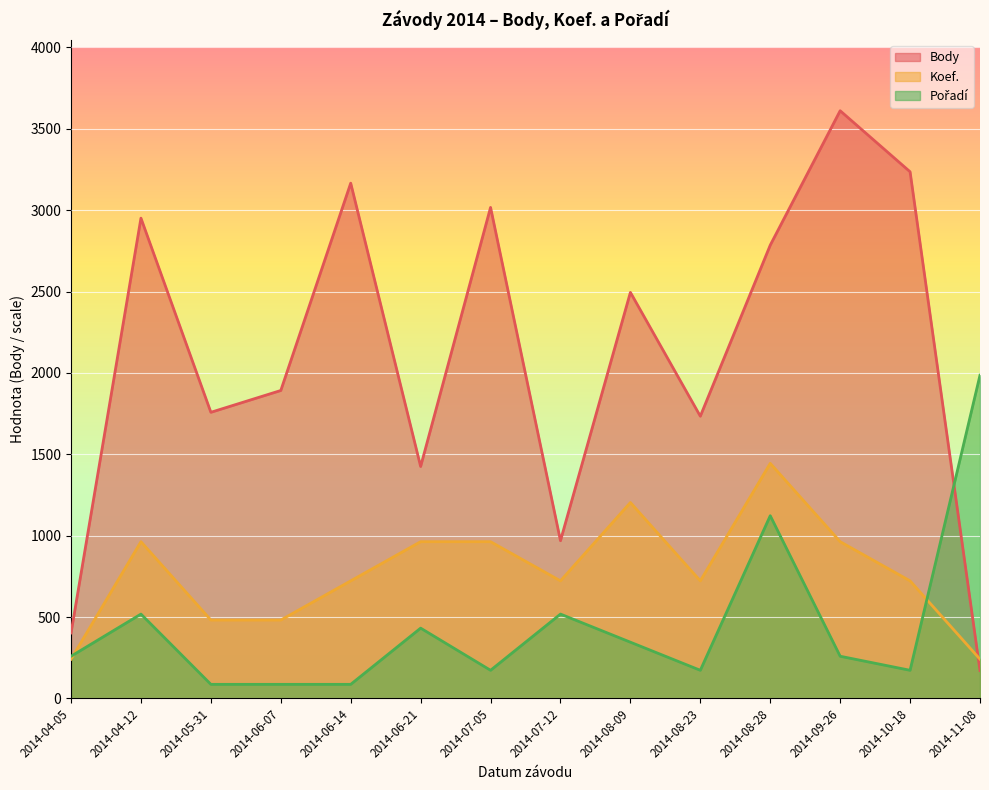

How many values in the Pořadí series are below 259?

6